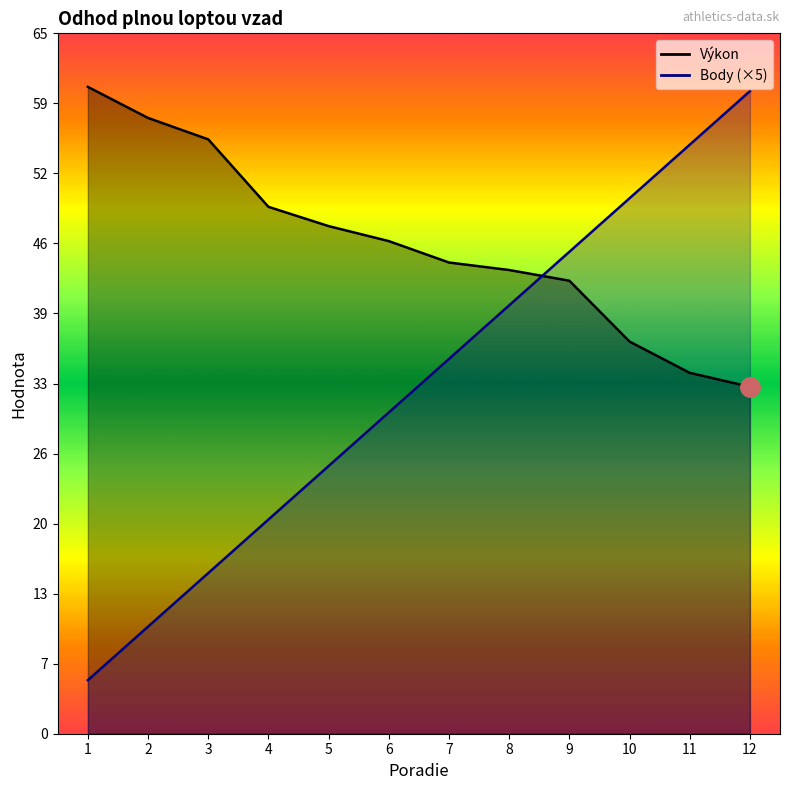

What is the spread (max minus min) of values at 6?

16.0